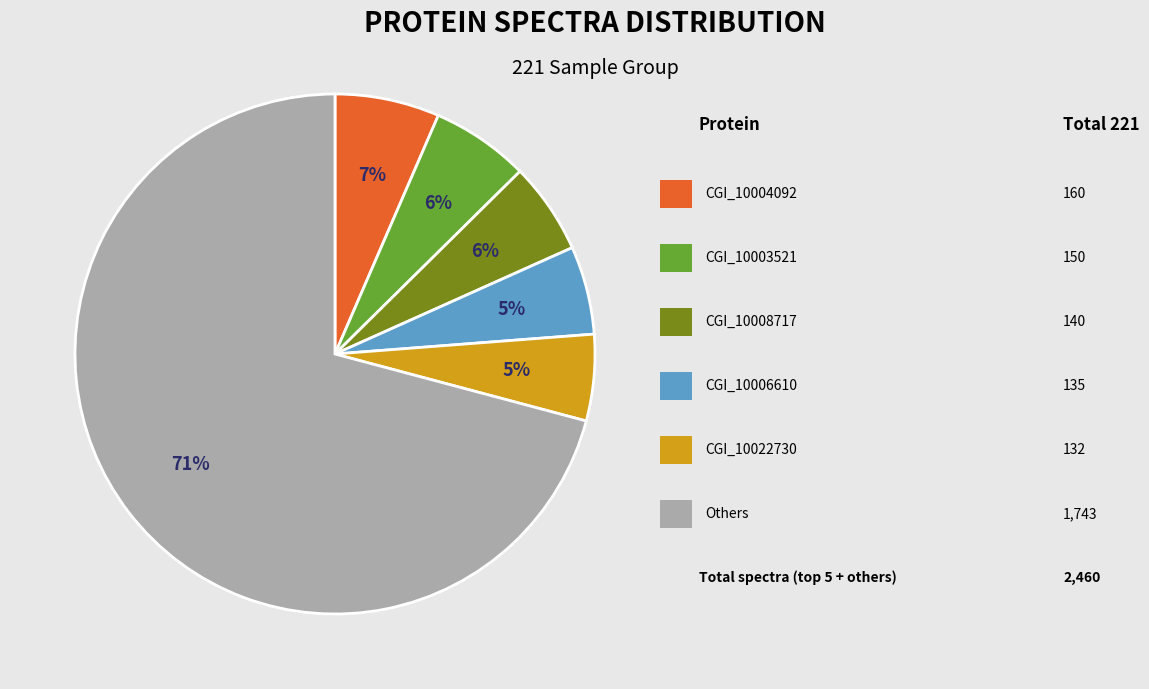

How many segments does this pie chart have?

6